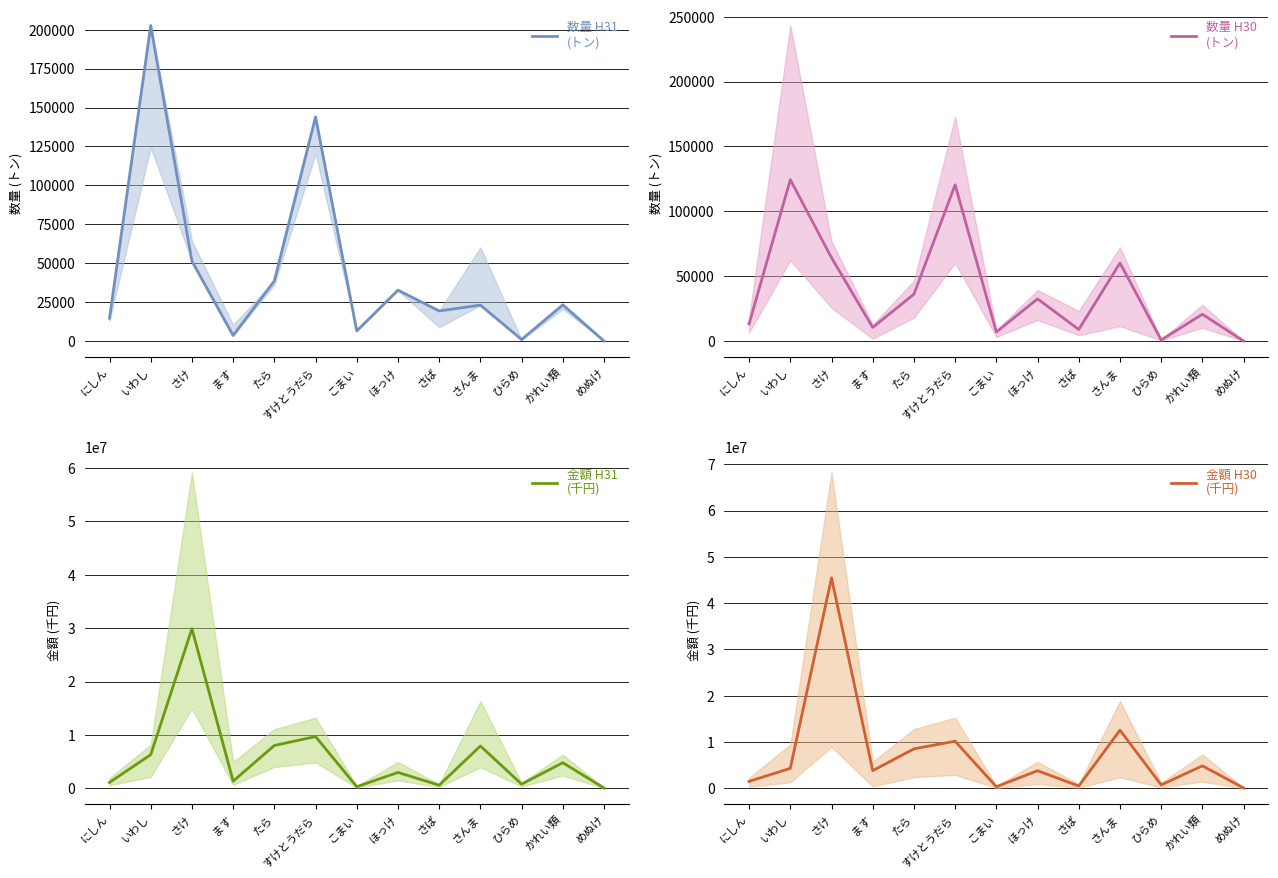

The 数量 H31
(トン) series shows 19374 at さば. True or false?

True